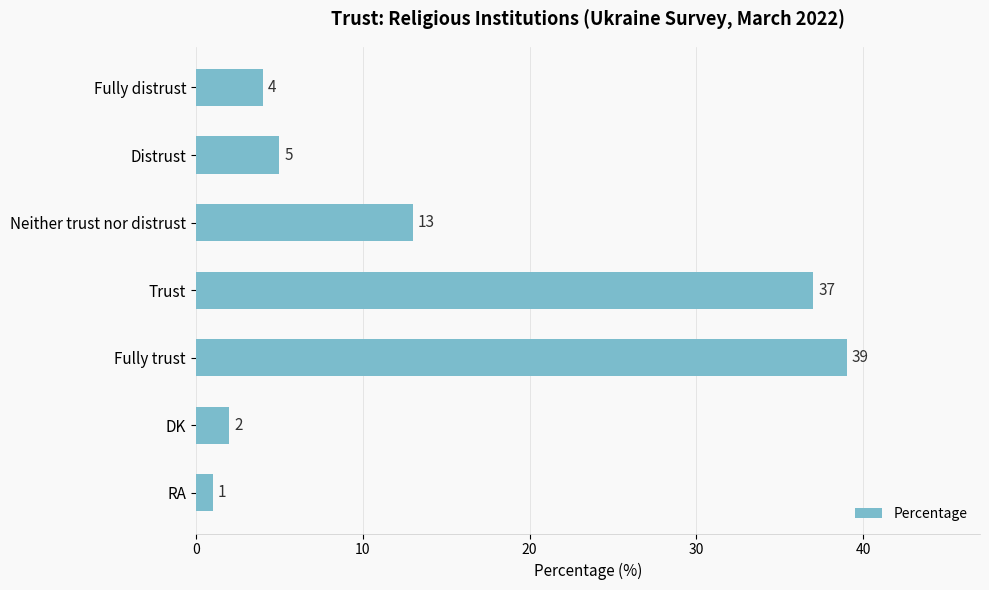

List the labels in order of value, largest first.

Fully trust, Trust, Neither trust nor distrust, Distrust, Fully distrust, DK, RA